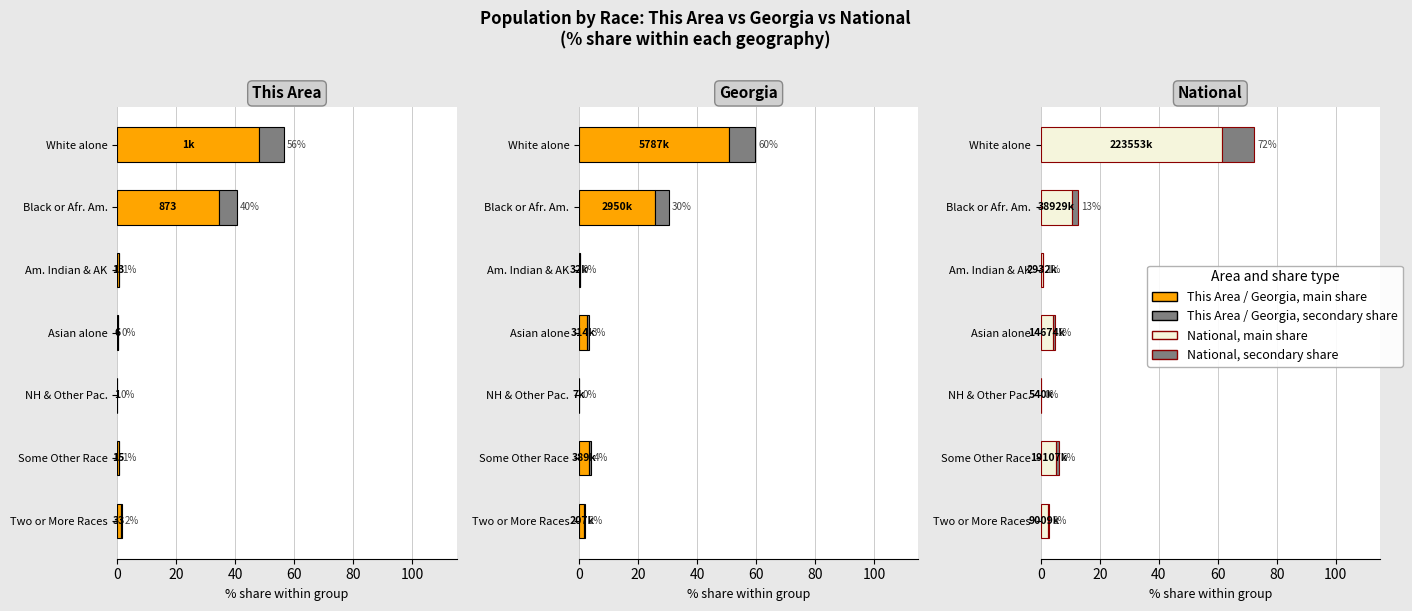

Which series has the widest spread of values?

National, main